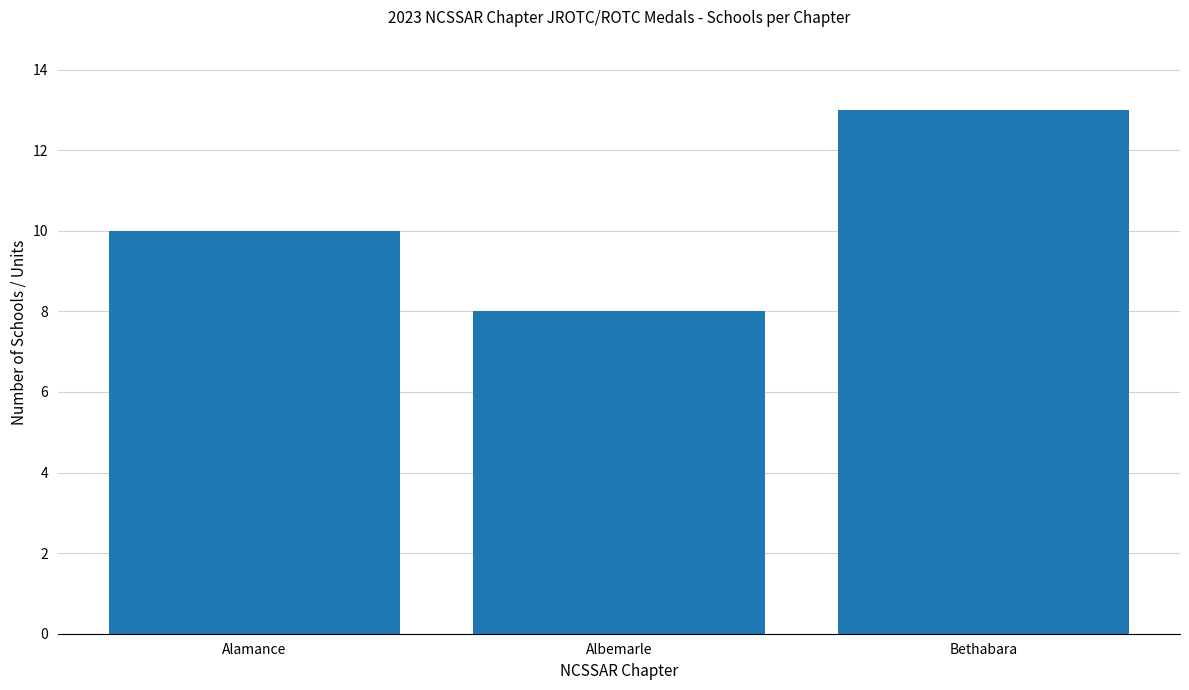

How many bars are there in total?

3